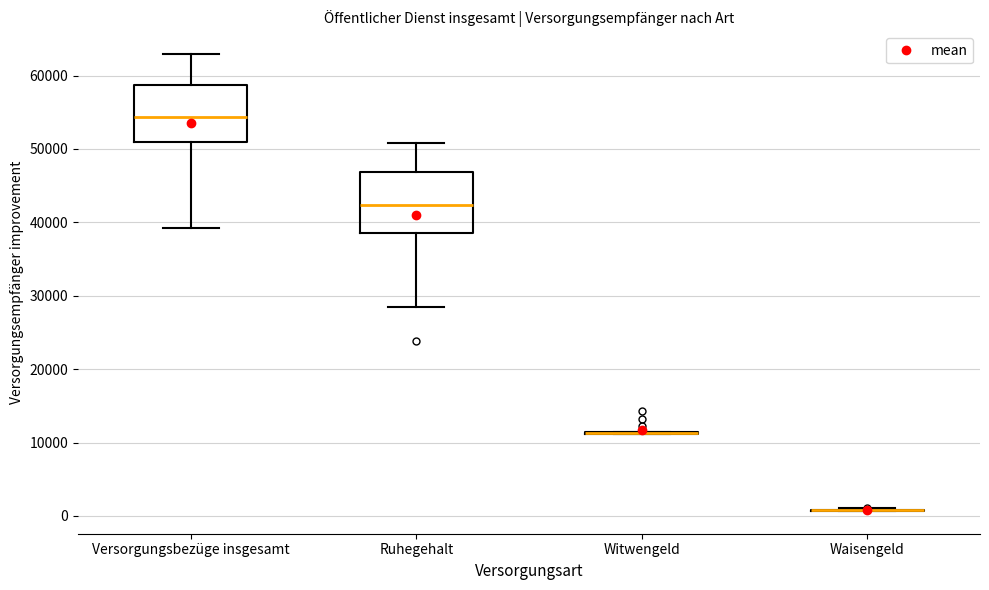

Where is the lower edge of the box for Versorgungsbezüge insgesamt on the y-axis? The values are not printed on the chart, so give them approximately, as read against the axis.

51000